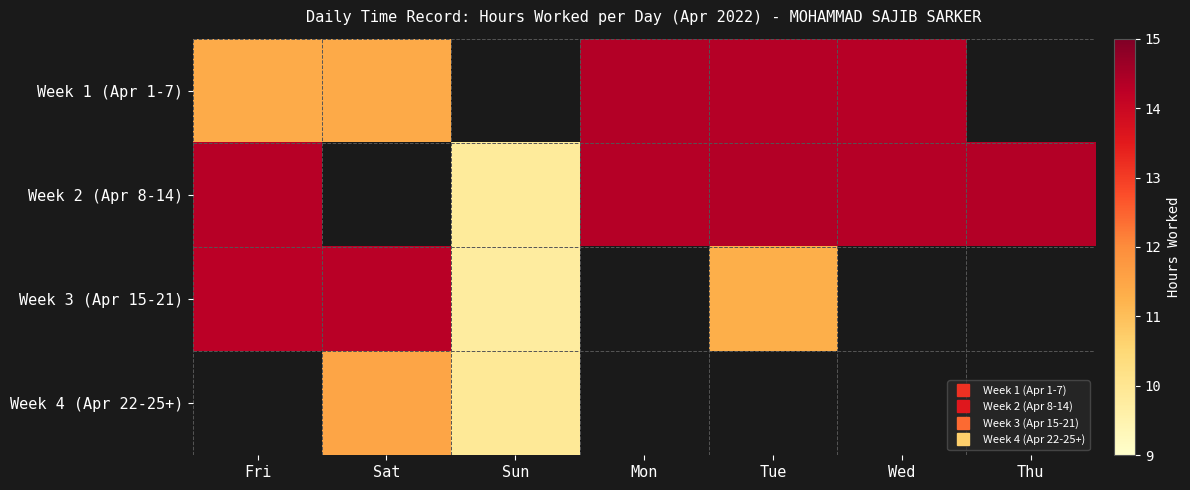

How many categories are shown in the chart?

7